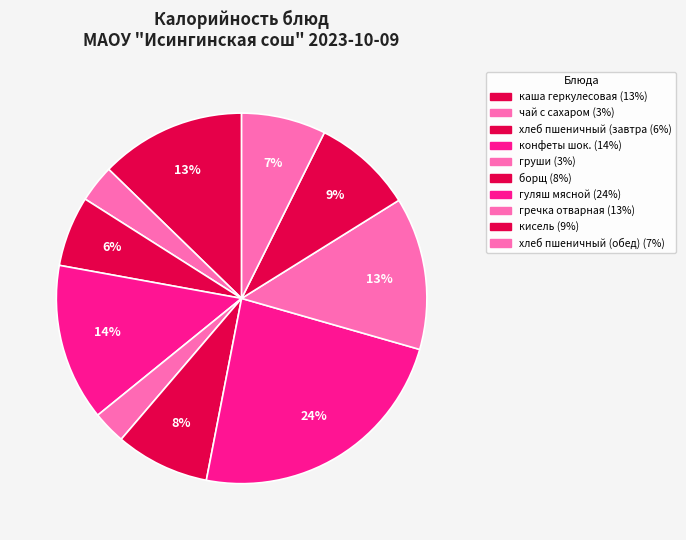

How many segments does this pie chart have?

10